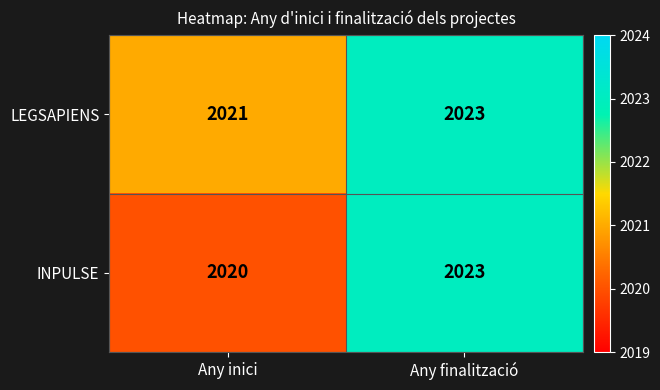

What is the sum of the INPULSE values at Any inici and Any finalització?

4043